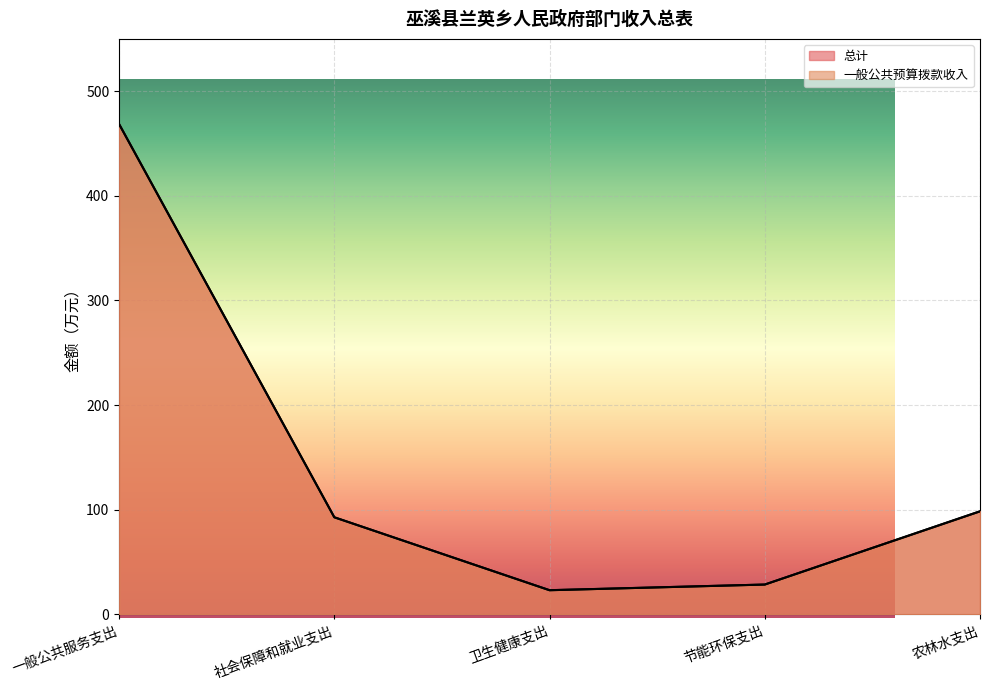

How many data points in 总计 are less than 92?

2